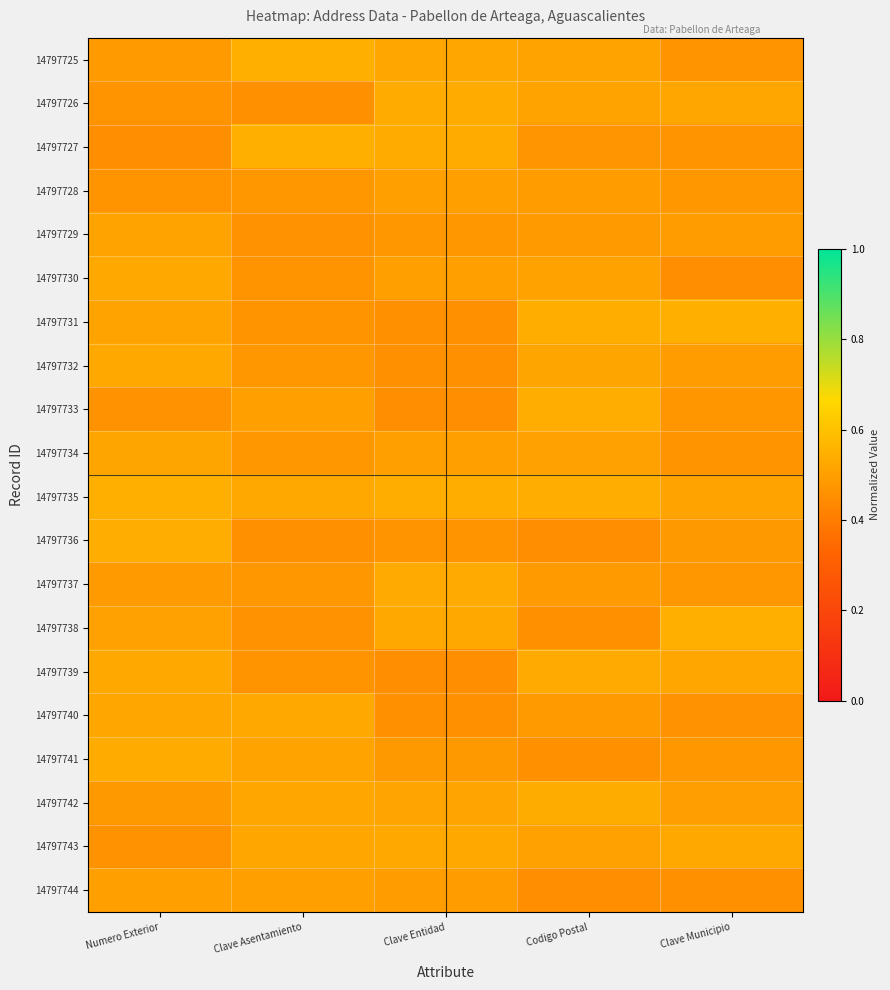

Which series changed the most between Clave Entidad and Clave Municipio?

14797731